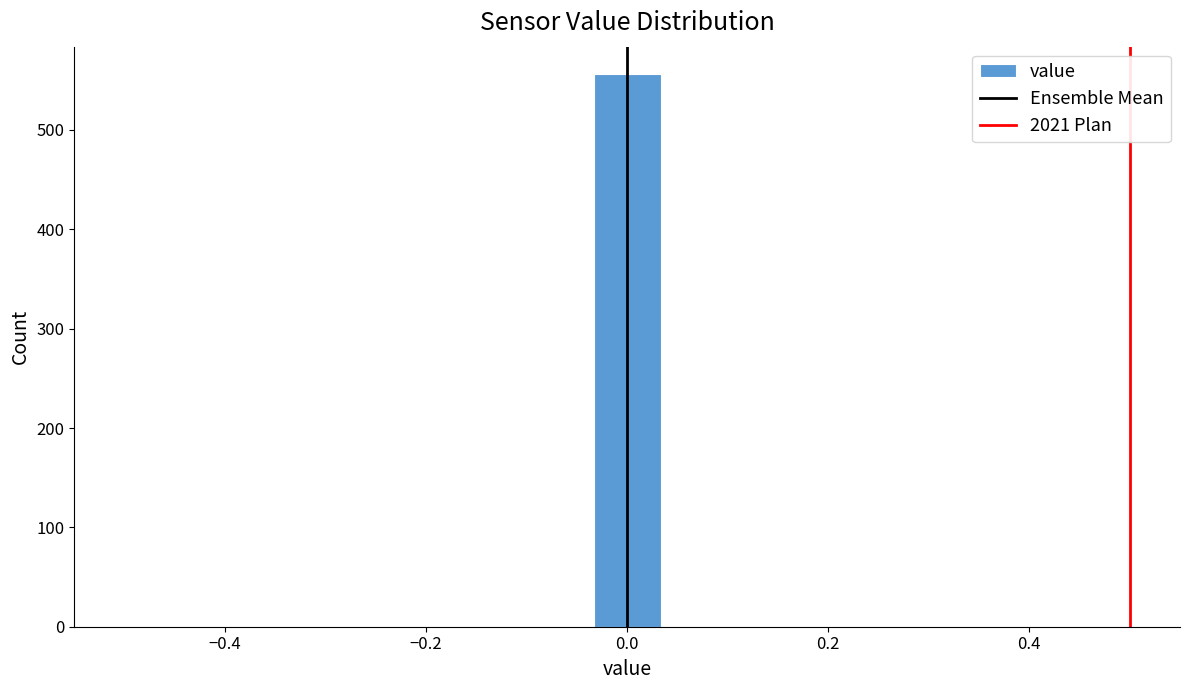

Around what value on the x-axis is the tallest bar? Give the approximate position of its centre, as read against the axis.

0.00